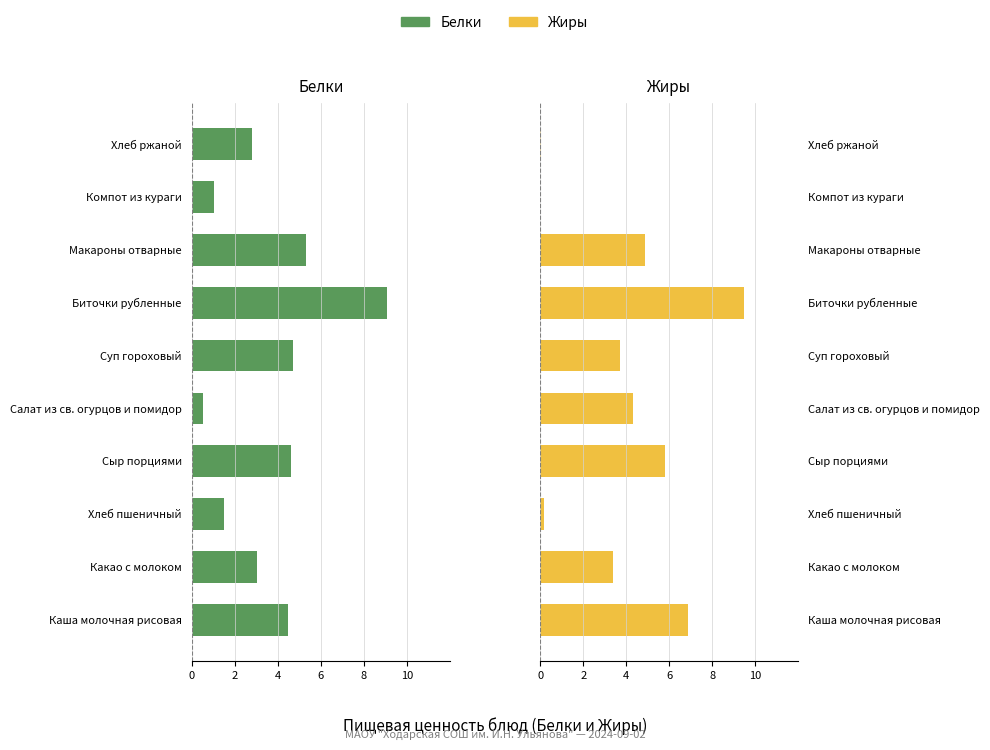

Are the bars grouped side by side (vs. stacked)?

Yes